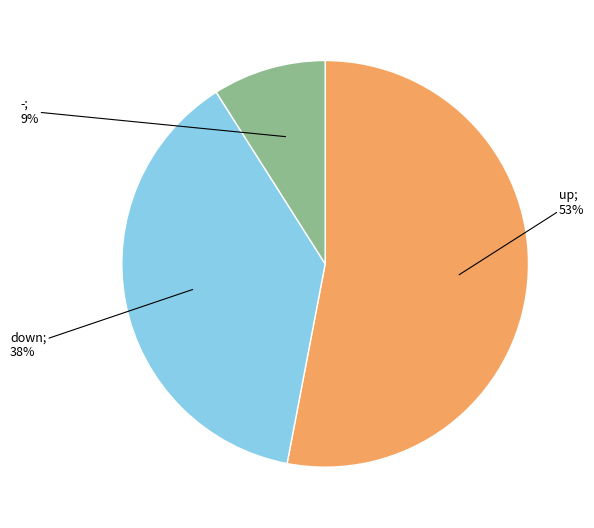

Does any single category account for the majority?

Yes